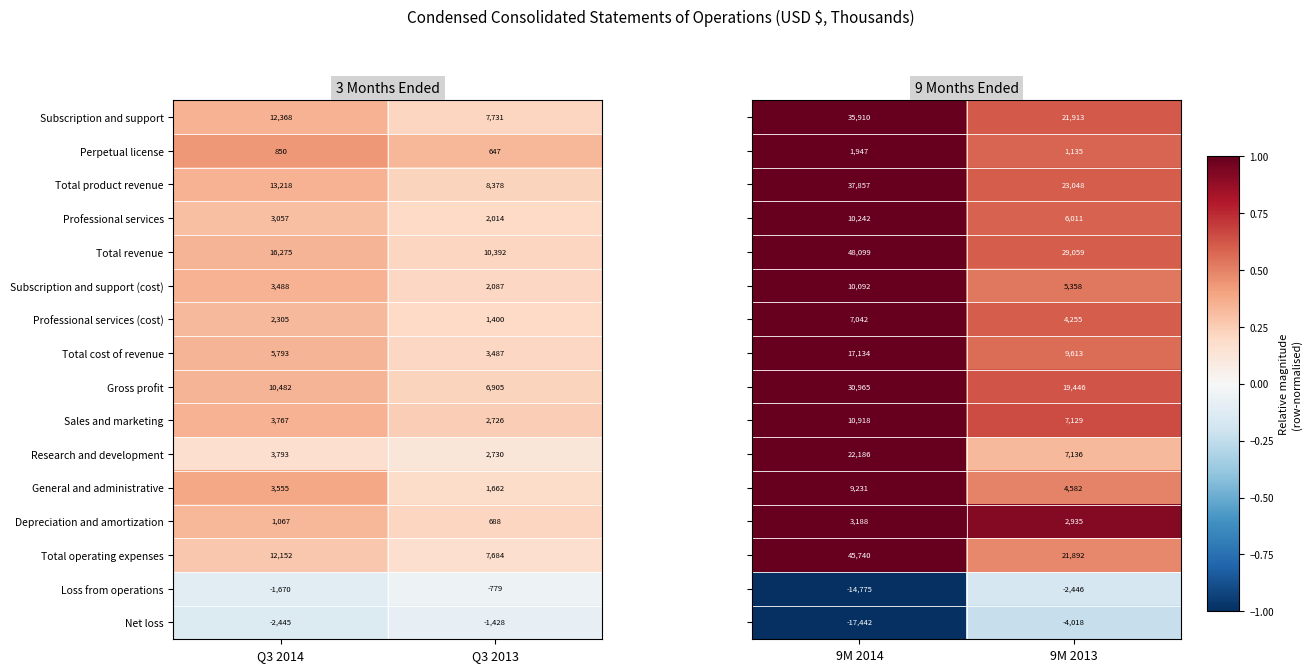

Read the Total operating expenses value at Q3 2014, to the nearest 50.

12150